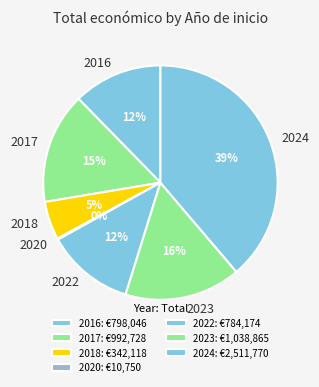

To the nearest percent, what is the average slice percentage?

14%